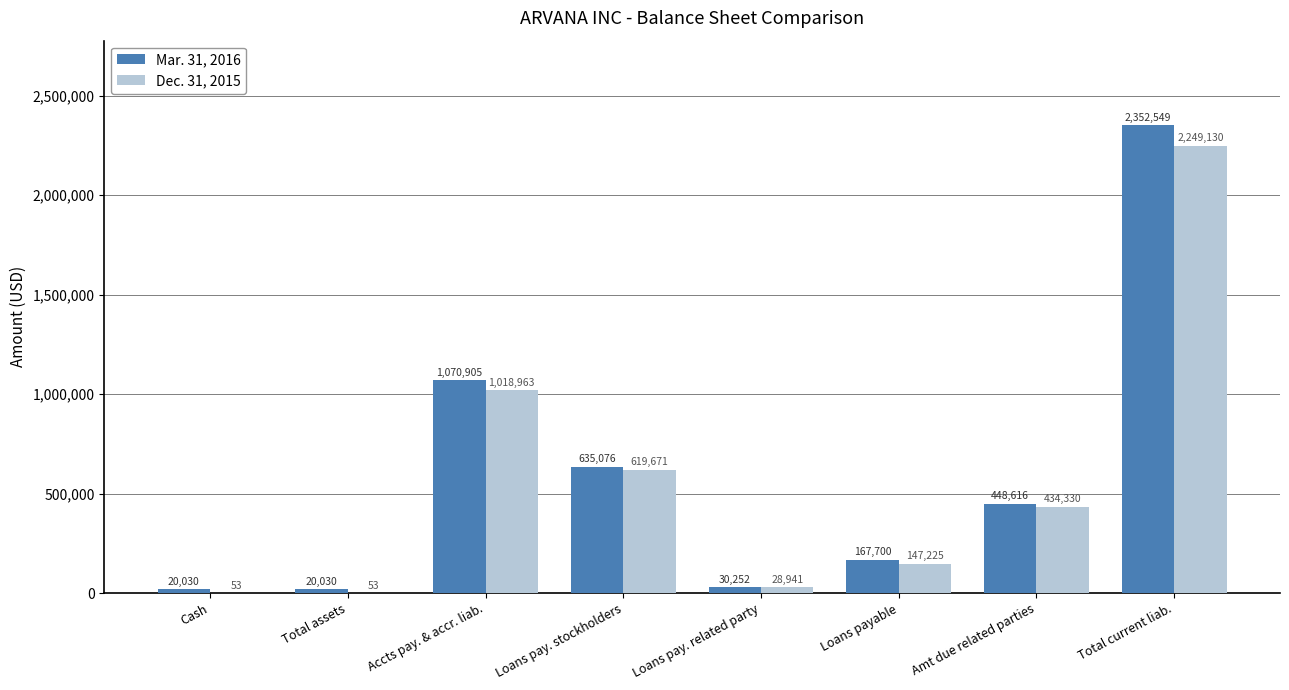

Reading left to right, what are all the values shown in this chart?

Mar. 31, 2016: Cash=20030	Total assets=20030	Accts pay. & accr. liab.=1070905	Loans pay. stockholders=635076	Loans pay. related party=30252	Loans payable=167700	Amt due related parties=448616	Total current liab.=2352549
Dec. 31, 2015: Cash=53	Total assets=53	Accts pay. & accr. liab.=1018963	Loans pay. stockholders=619671	Loans pay. related party=28941	Loans payable=147225	Amt due related parties=434330	Total current liab.=2249130